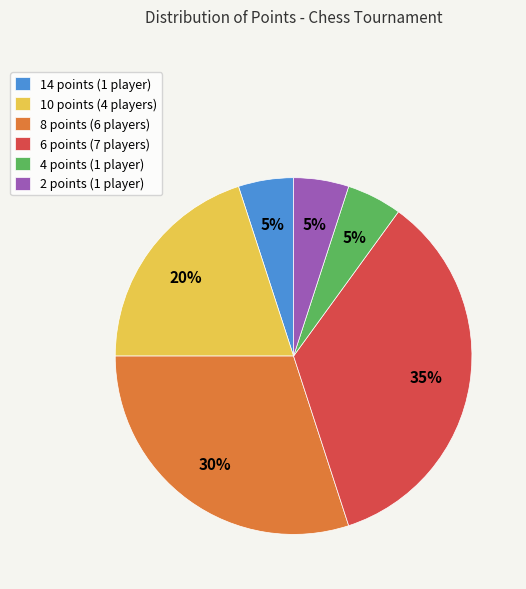

Is it true that 4 points is 5% of the pie?

True